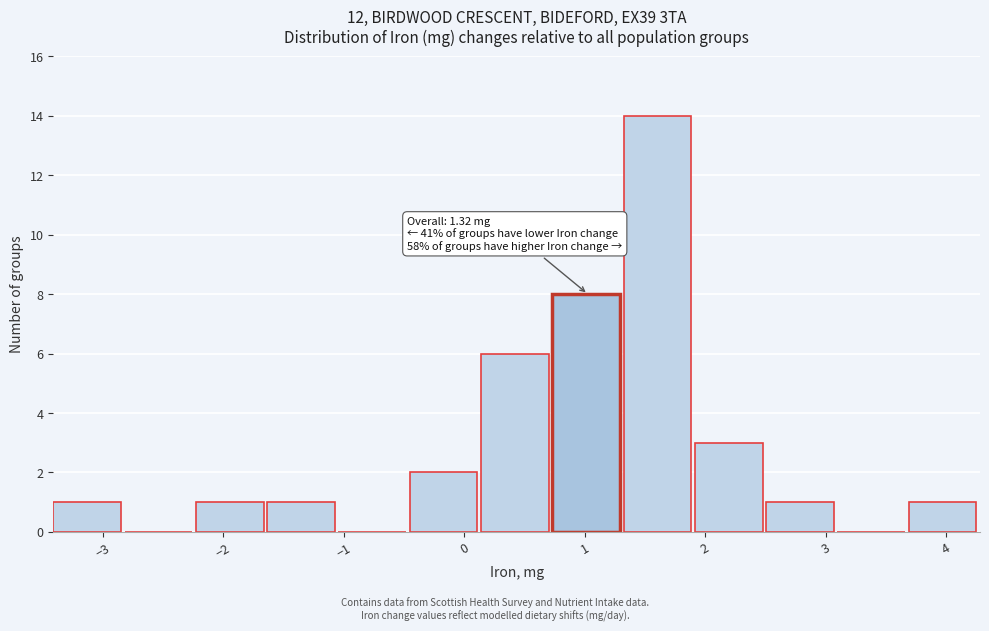

Over which range of the x-axis is the bar tallest?

1.3 to 1.9